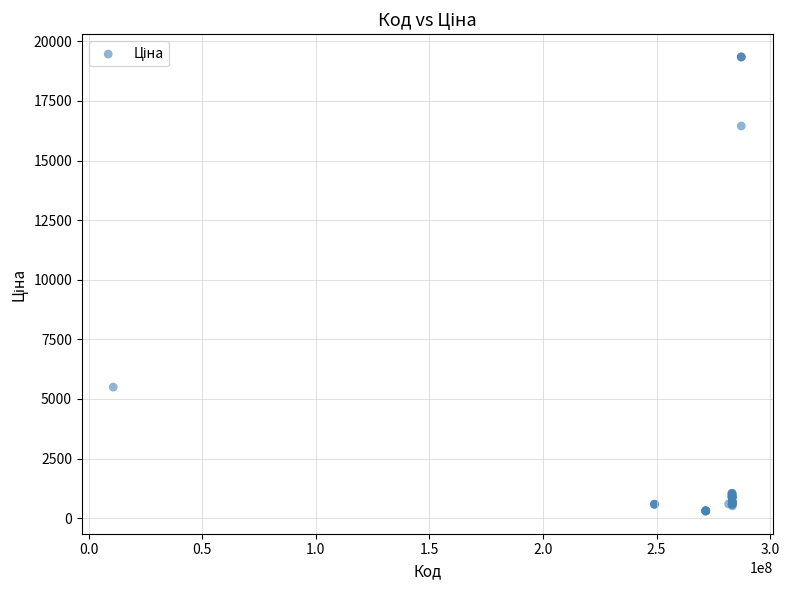

What Y value in the scatter plot is closest to 9821?

5497.3